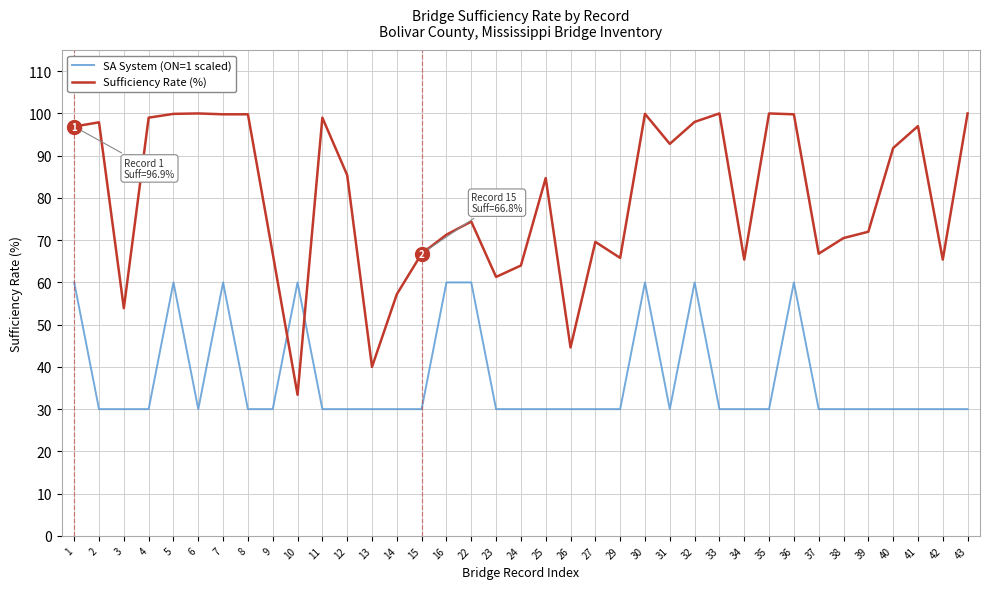

The SA System (ON=1 scaled) series shows 12.9 at 9. True or false?

False